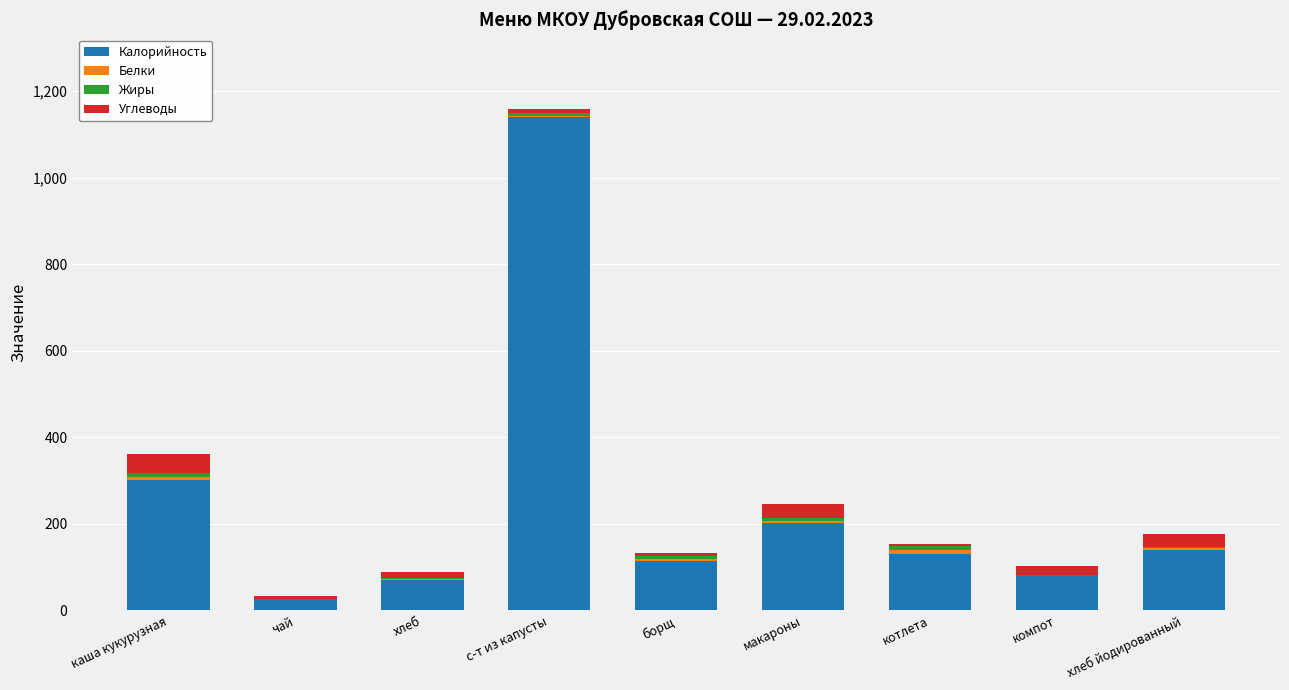

At which category is the sum across all series the highest?

с-т из капусты